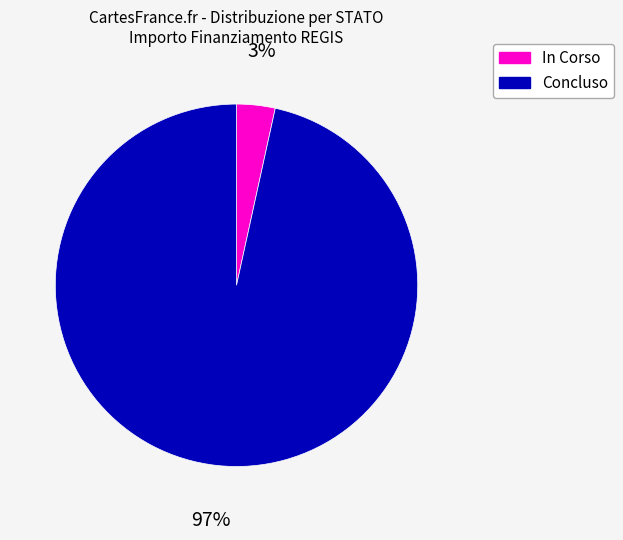

To the nearest percent, what is the average slice percentage?

50%